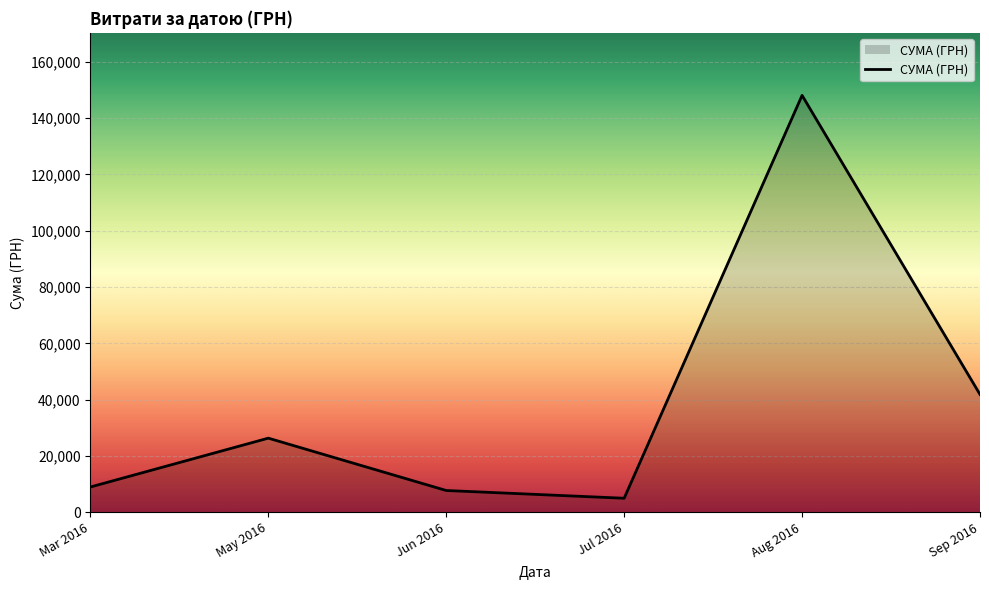

What is the change in value from May 2016 to Jun 2016?

-18596.0